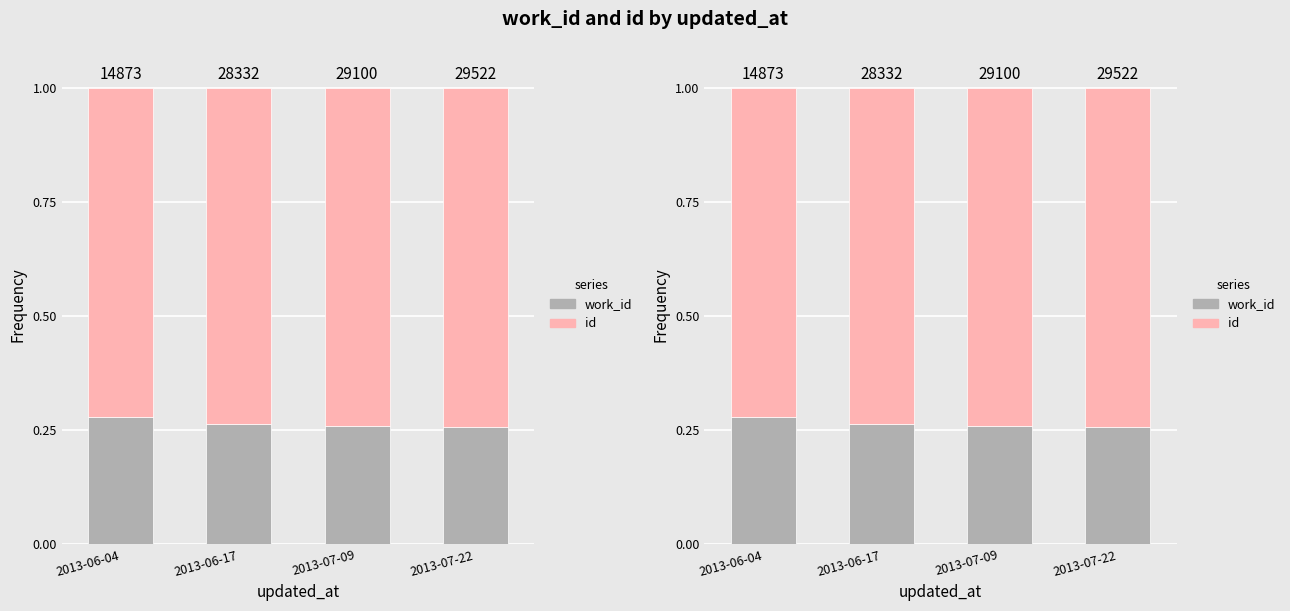

Reading right to left, list all the values displayed in this chart.

work_id: 2013-07-22=0.3	2013-07-09=0.3	2013-06-17=0.3	2013-06-04=0.3
id: 2013-07-22=0.7	2013-07-09=0.7	2013-06-17=0.7	2013-06-04=0.7